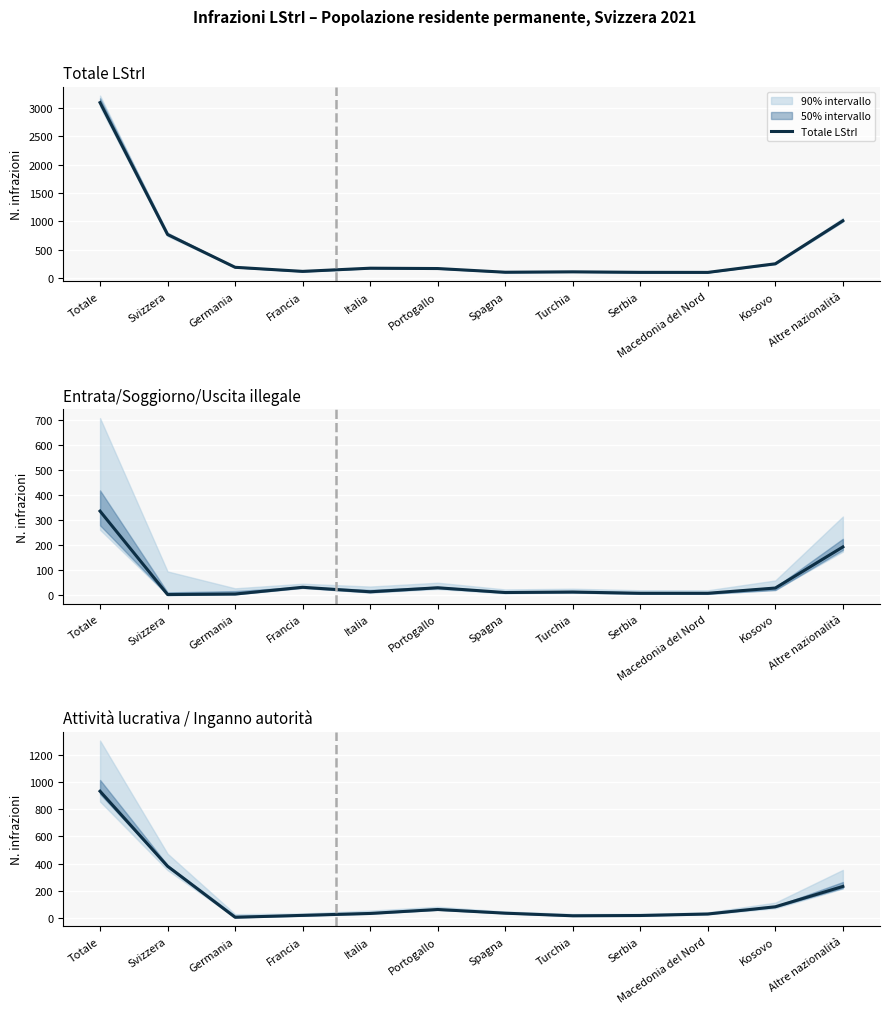

The Totale incitazione entrata/soggiorno series shows 18 at Macedonia del Nord. True or false?

False